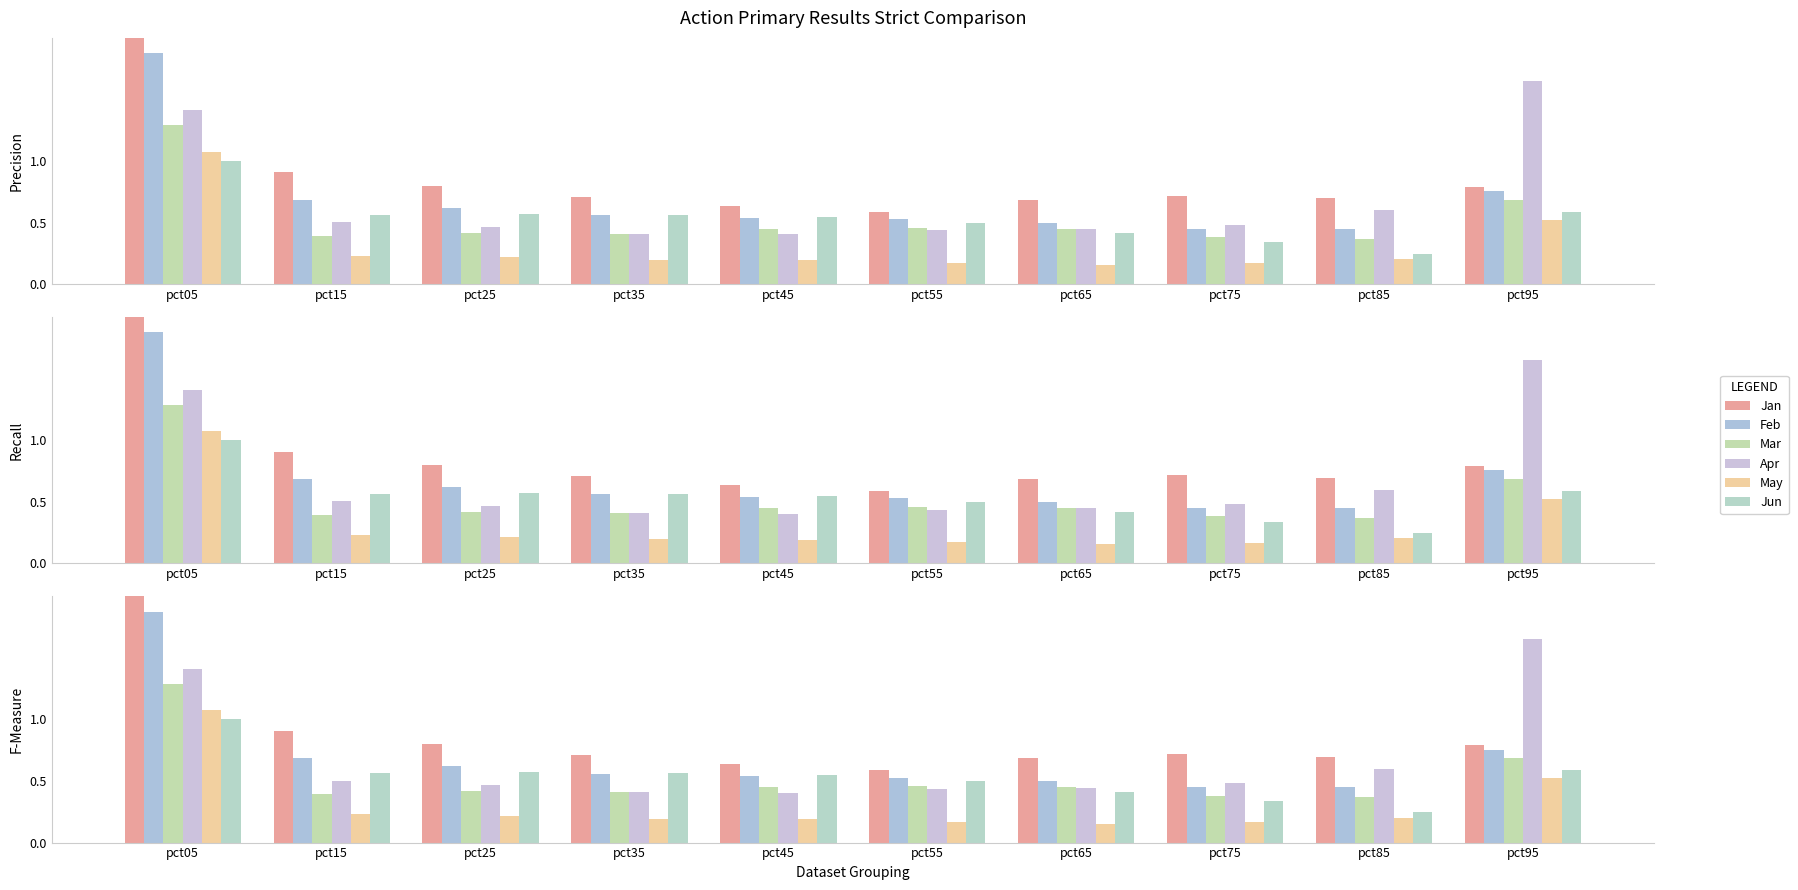

What are all the series names shown in the legend?

Jan, Feb, Mar, Apr, May, Jun